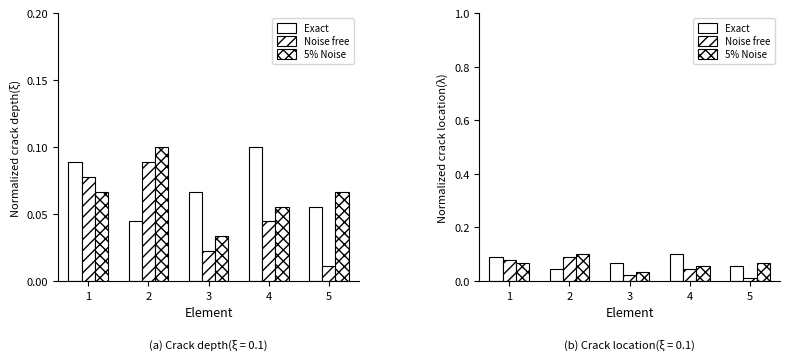

Between 1 and 4, which series saw the biggest shift?

Noise free